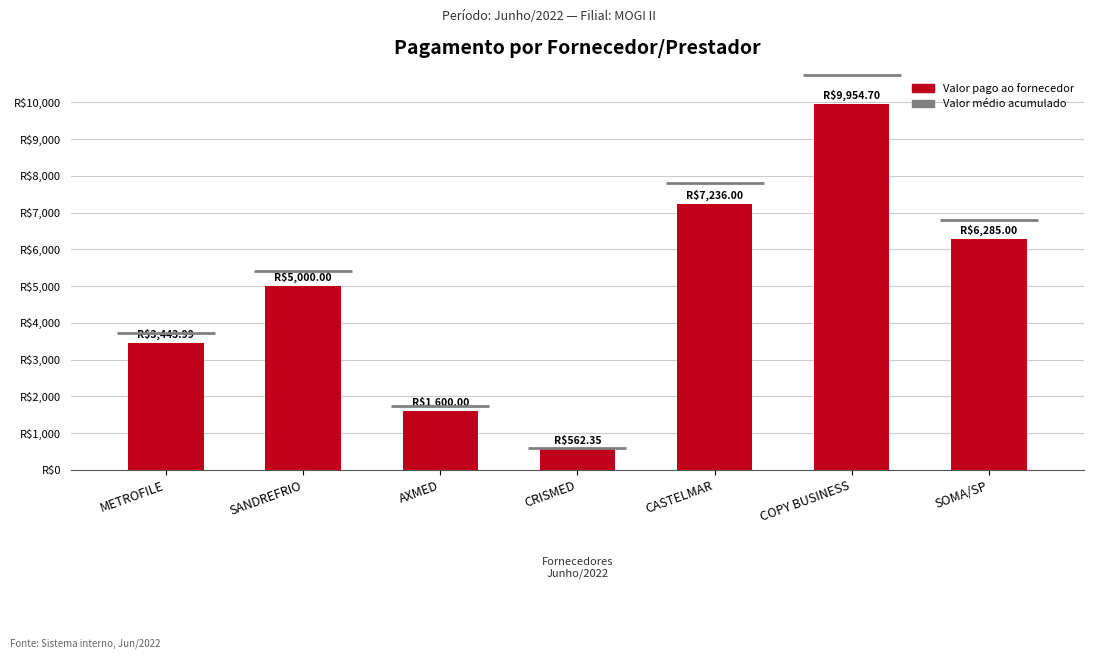

Reading left to right, transcribe all the data shown in this chart.

METROFILE=3444.0	SANDREFRIO=5000.0	AXMED=1600.0	CRISMED=562.4	CASTELMAR=7236.0	COPY BUSINESS=9954.7	SOMA/SP=6285.0